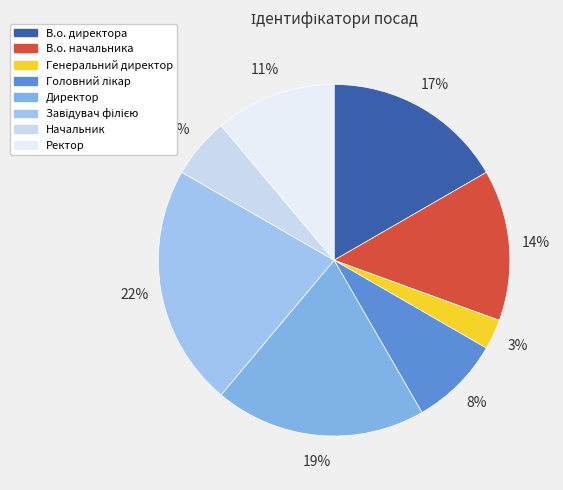

Between Головний лікар and Генеральний директор, which is larger?

Головний лікар